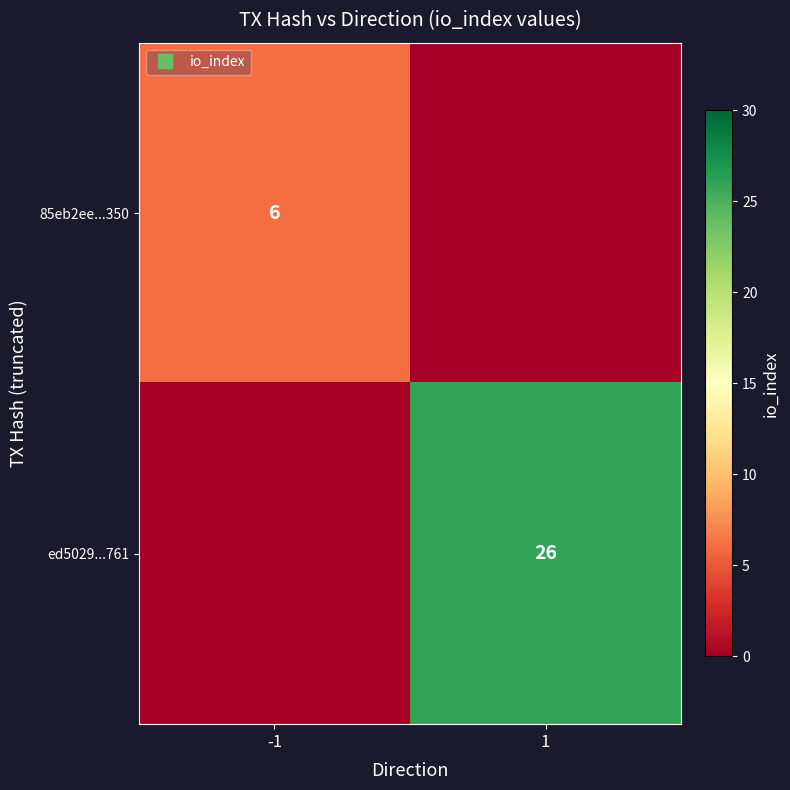

Count the number of data series in this chart.

2